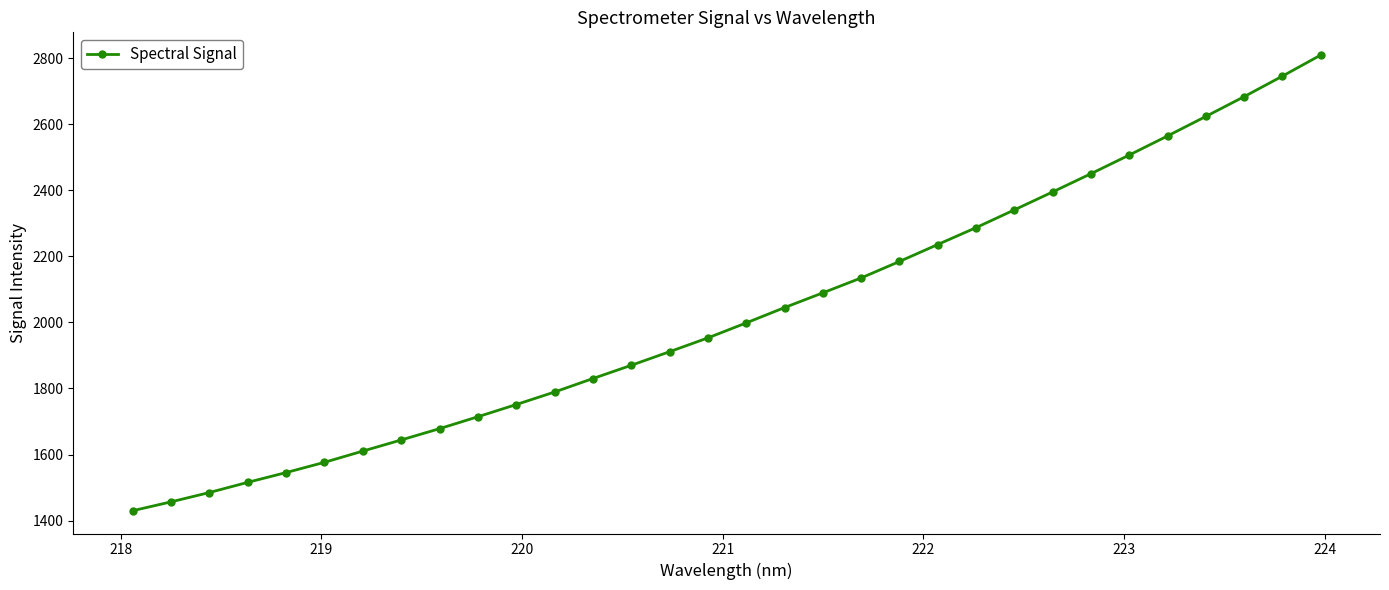

True or false: the data has more than 2 interior local peaks.

False